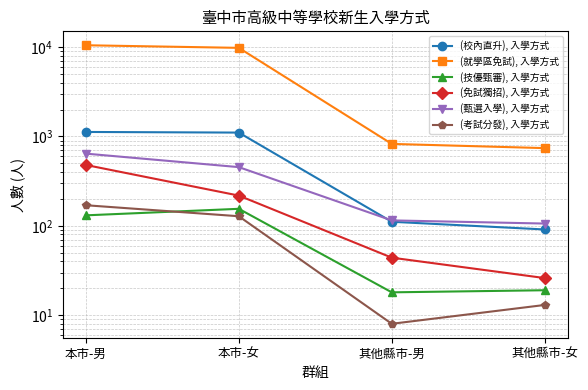

List the labels in order of (校內直升), 入學方式 value, largest first.

本市-男, 本市-女, 其他縣市-男, 其他縣市-女